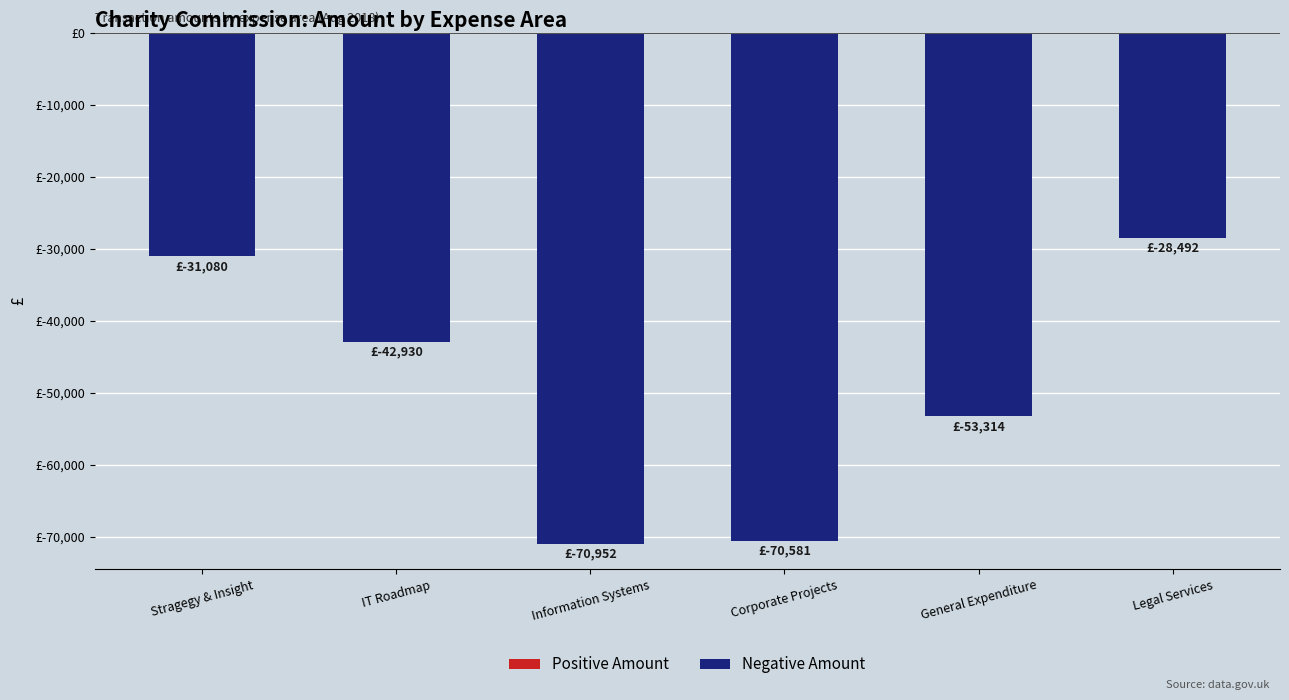

What is the difference between the values at Legal Services and Corporate Projects?

42089.5